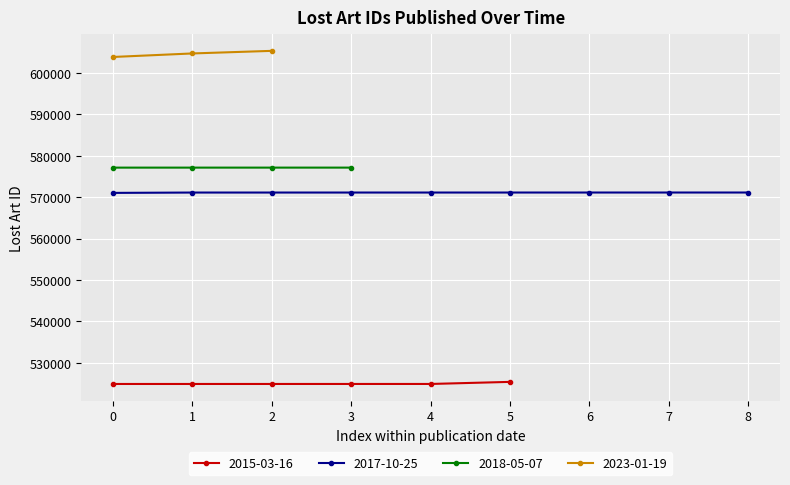

Between 2023-01-19 and 2015-03-16, which is larger?

2023-01-19